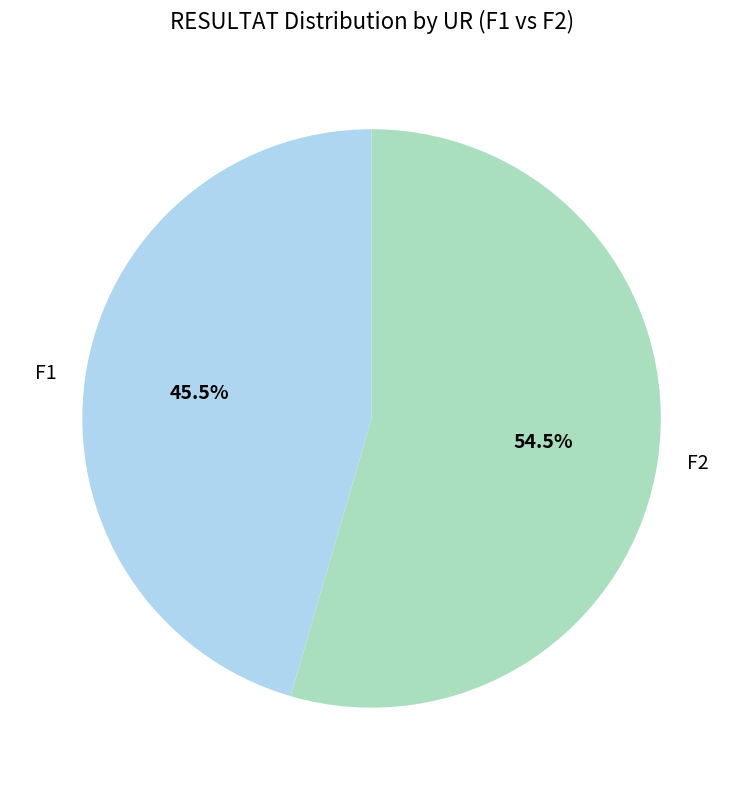

What percentage do F1 and F2 together represent?

100.0%